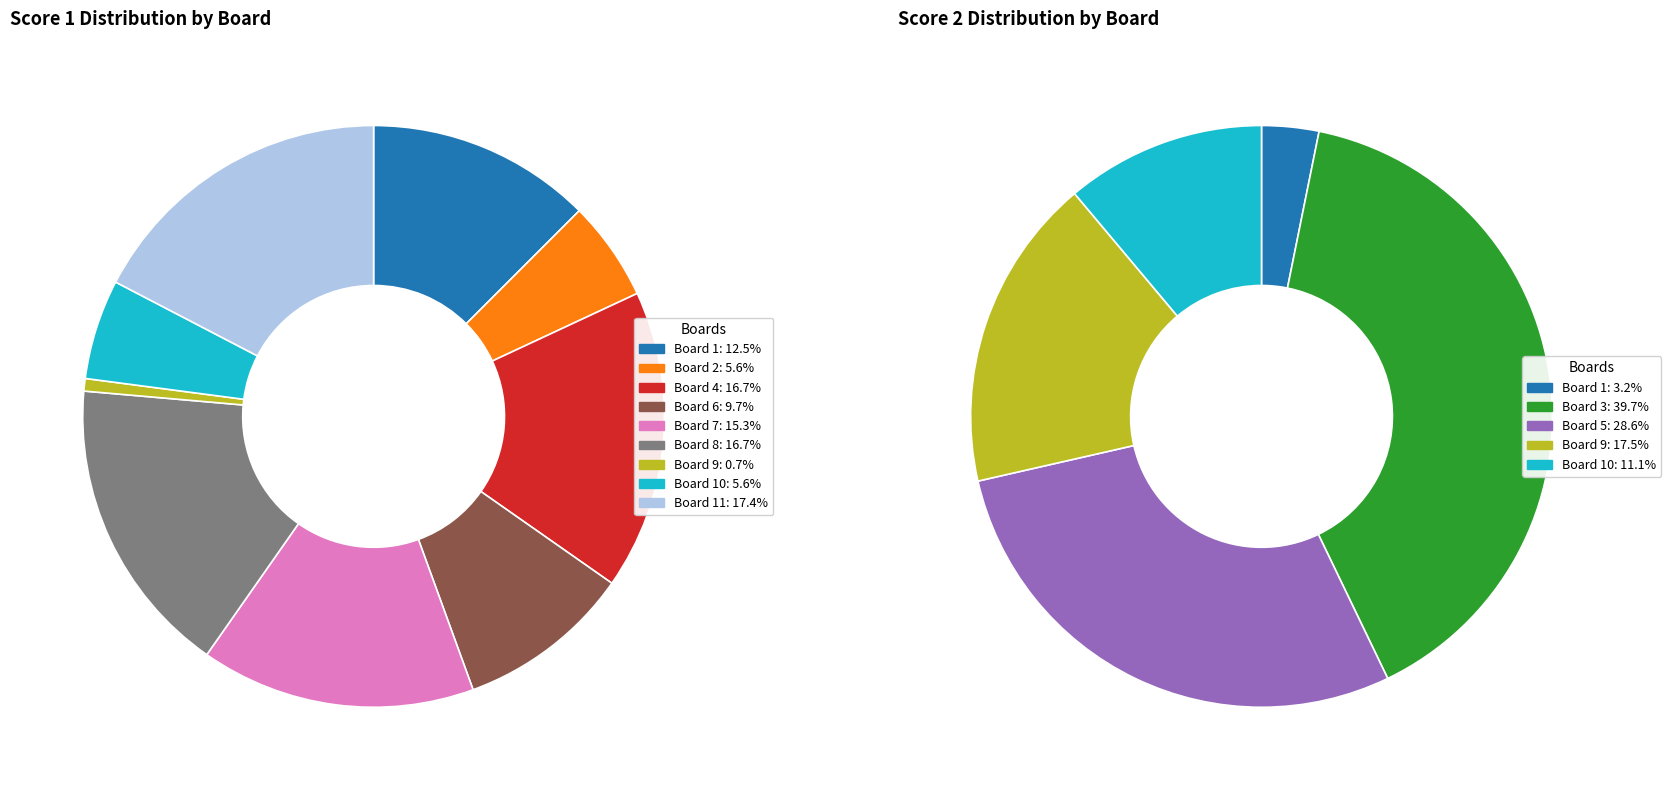

Between Board 3 and Board 1, which is larger?

Board 1